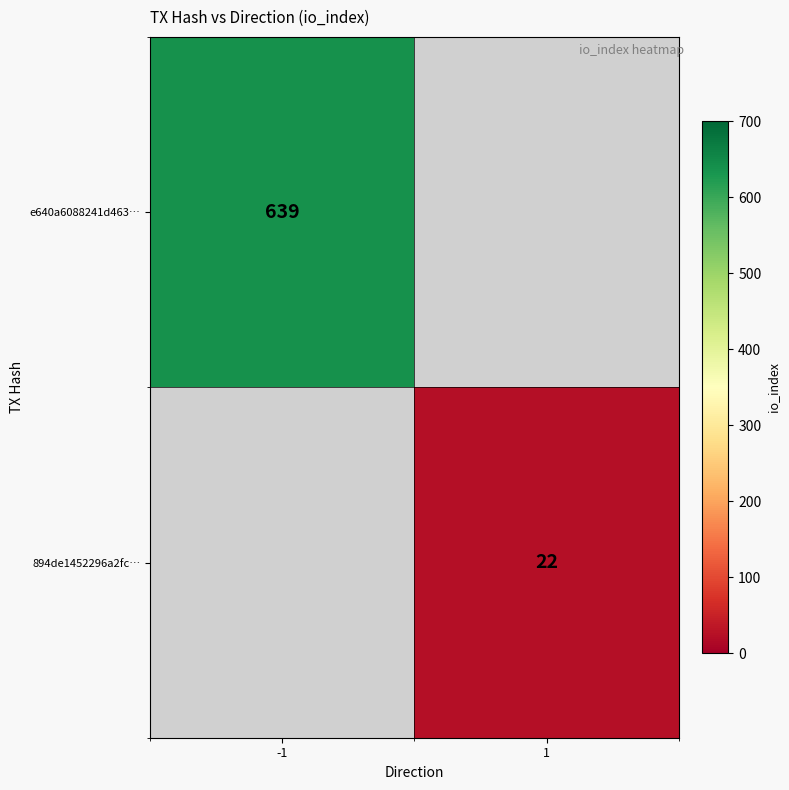

At how many categories does at least one series exceed 461?

1